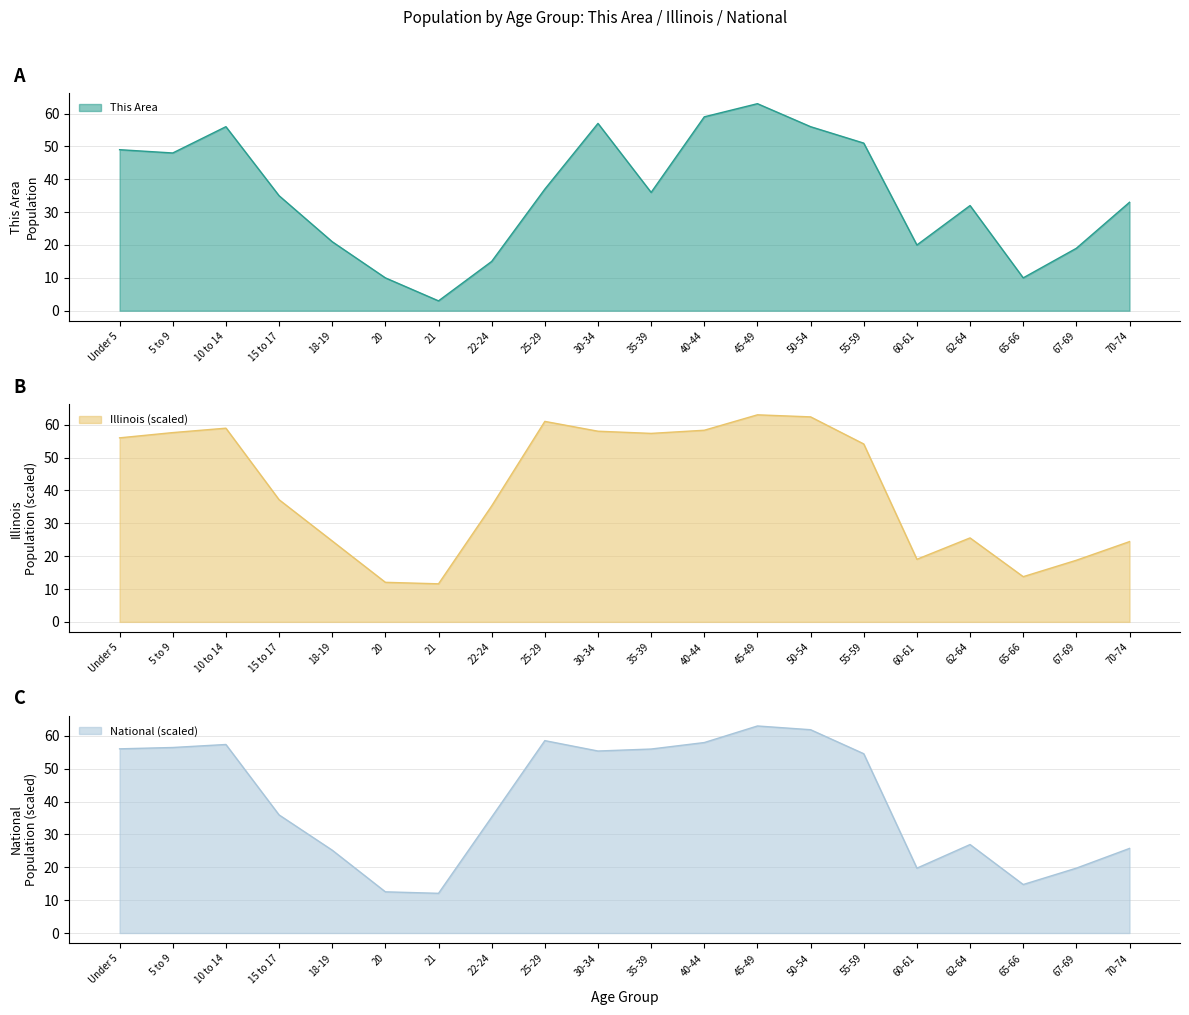

Is it true that Illinois equals 27.1 at 40-44?

False